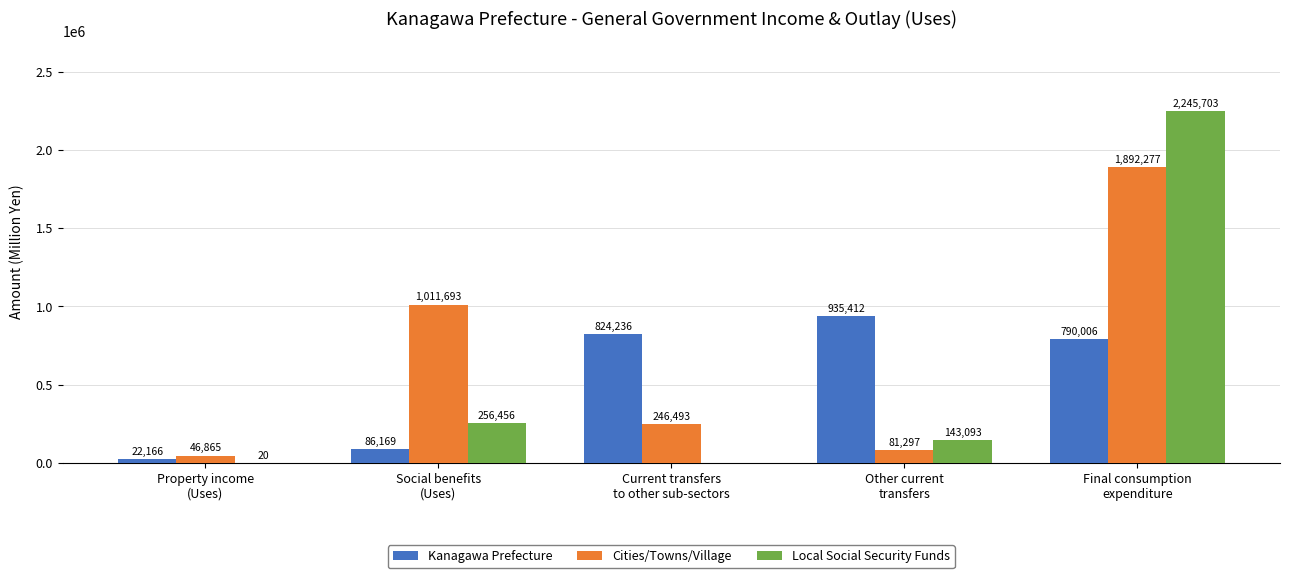

Which series has the largest total across all categories?

Cities/Towns/Village